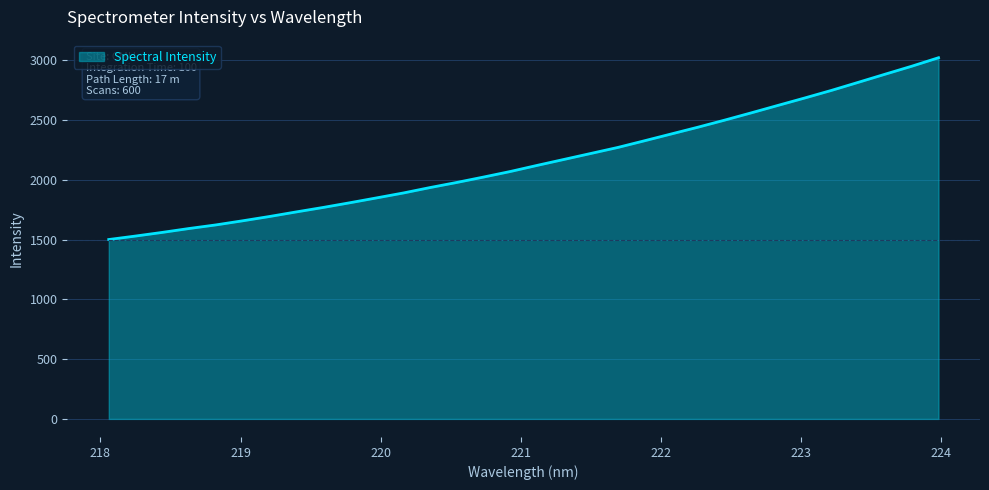

What is the difference between the maximum and minimum values?

1520.8